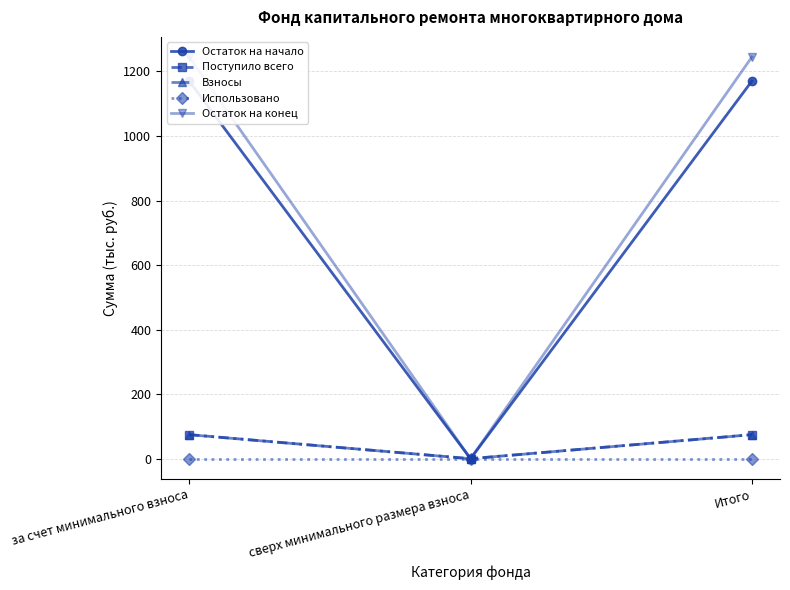

What is the value of the Взносы point at the 1st from the left?

74.4